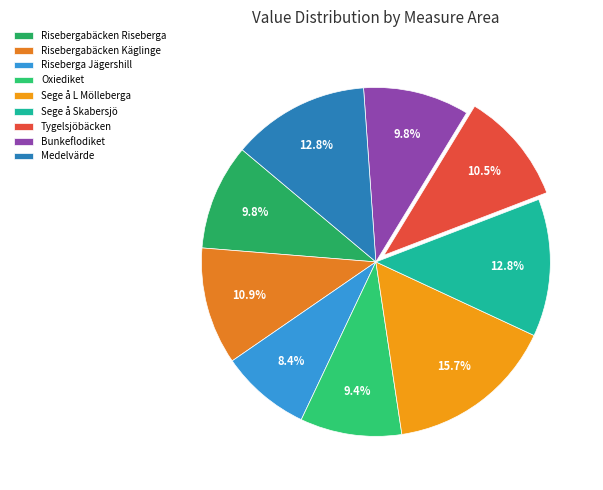

Which slice is the largest?

Sege å L Mölleberga